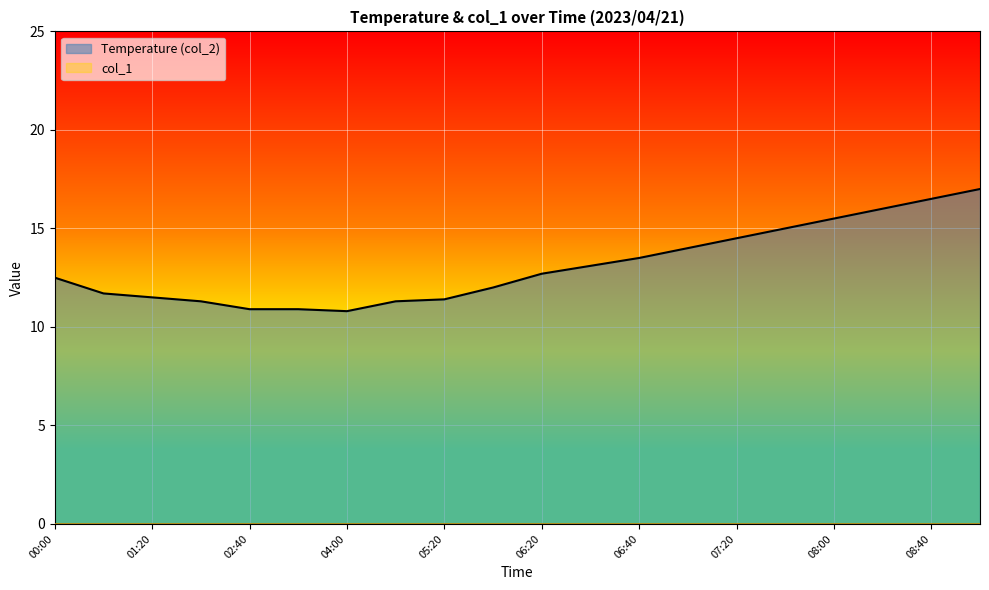

What is the maximum value shown in the chart?

17.0